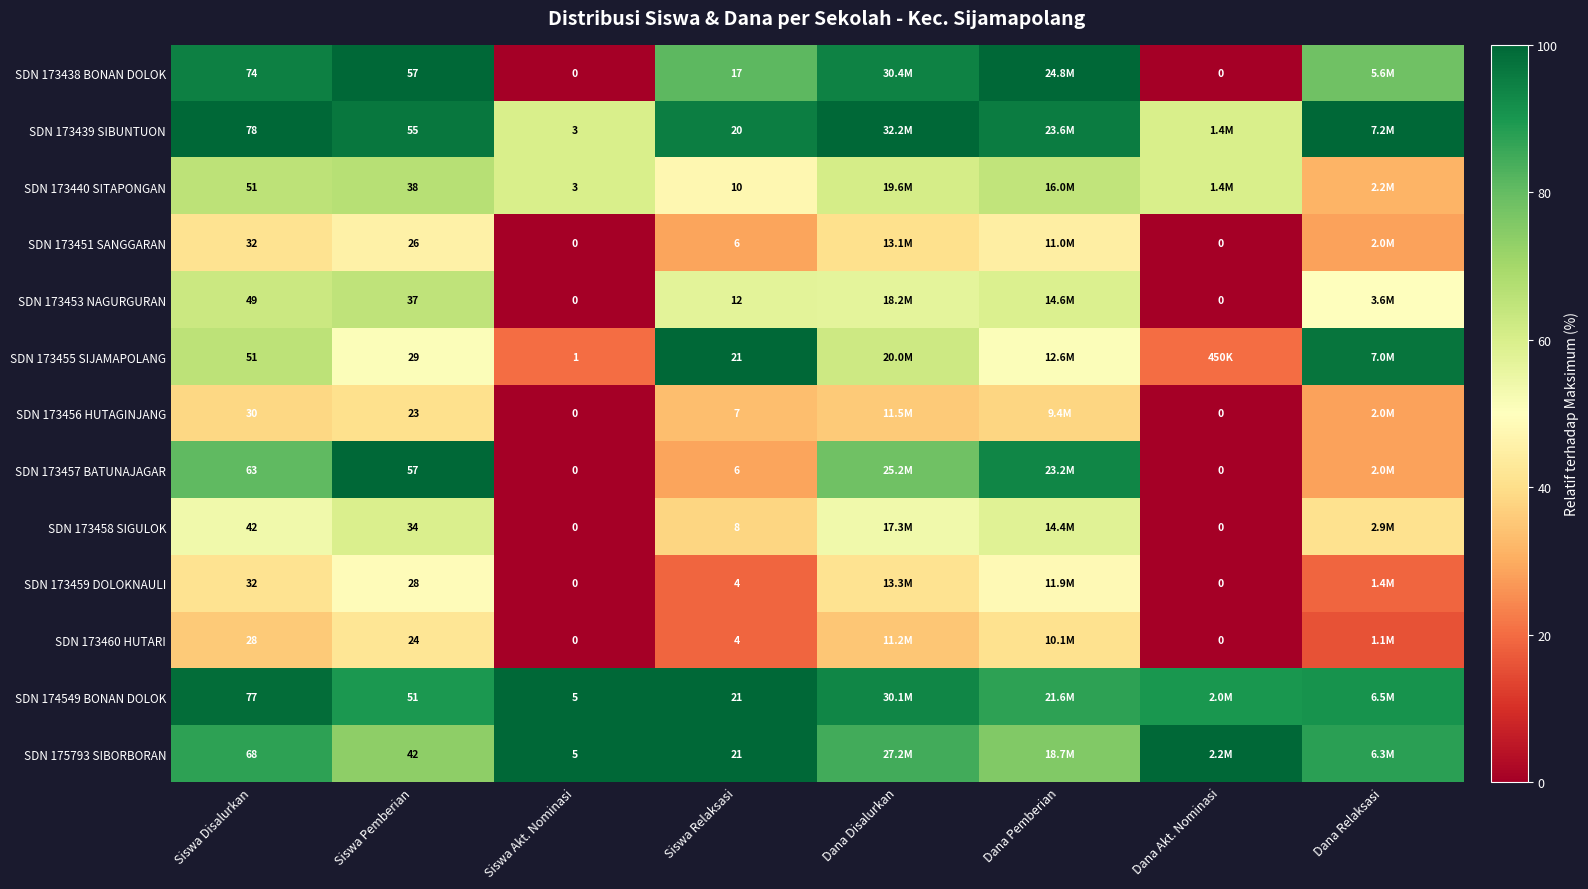

Is the value of SDN 175793 SIBORBORAN at Siswa Pemberian greater than the value of SDN 173460 HUTARI at Siswa Pemberian?

Yes